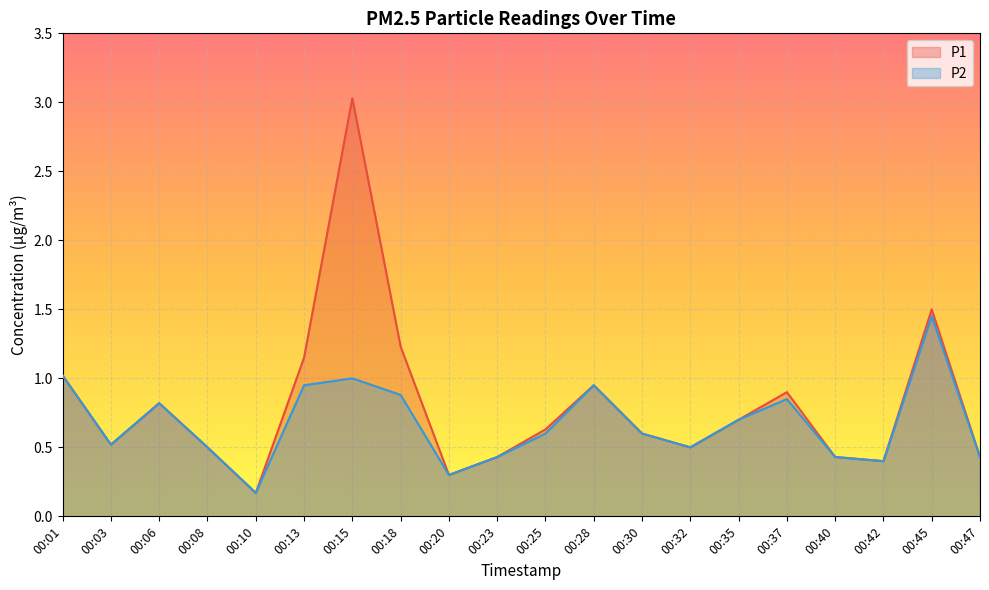

Reading left to right, transcribe all the data shown in this chart.

P1: 00:01=1.0	00:03=0.5	00:06=0.8	00:08=0.5	00:10=0.2	00:13=1.1	00:15=3.0	00:18=1.2	00:20=0.3	00:23=0.4	00:25=0.6	00:28=0.9	00:30=0.6	00:32=0.5	00:35=0.7	00:37=0.9	00:40=0.4	00:42=0.4	00:45=1.5	00:47=0.4
P2: 00:01=1.0	00:03=0.5	00:06=0.8	00:08=0.5	00:10=0.2	00:13=0.9	00:15=1.0	00:18=0.9	00:20=0.3	00:23=0.4	00:25=0.6	00:28=0.9	00:30=0.6	00:32=0.5	00:35=0.7	00:37=0.8	00:40=0.4	00:42=0.4	00:45=1.4	00:47=0.4